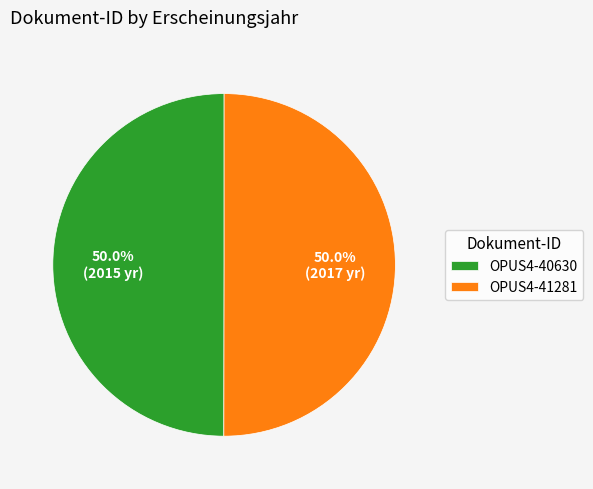

Approximately how many times larger is the value at OPUS4-40630 compared to OPUS4-41281?

1.0